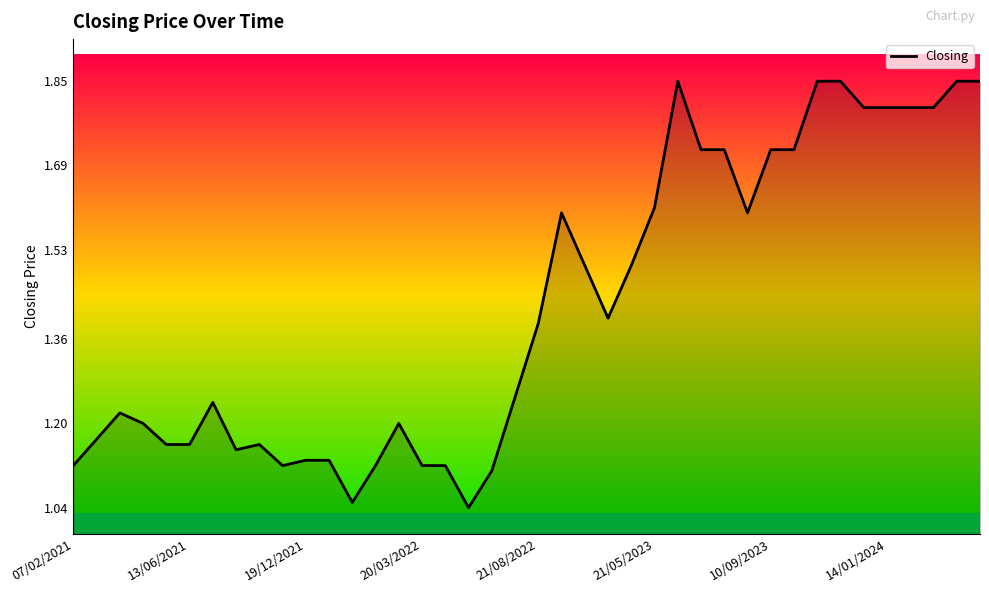

What is the sum of all values?

56.9